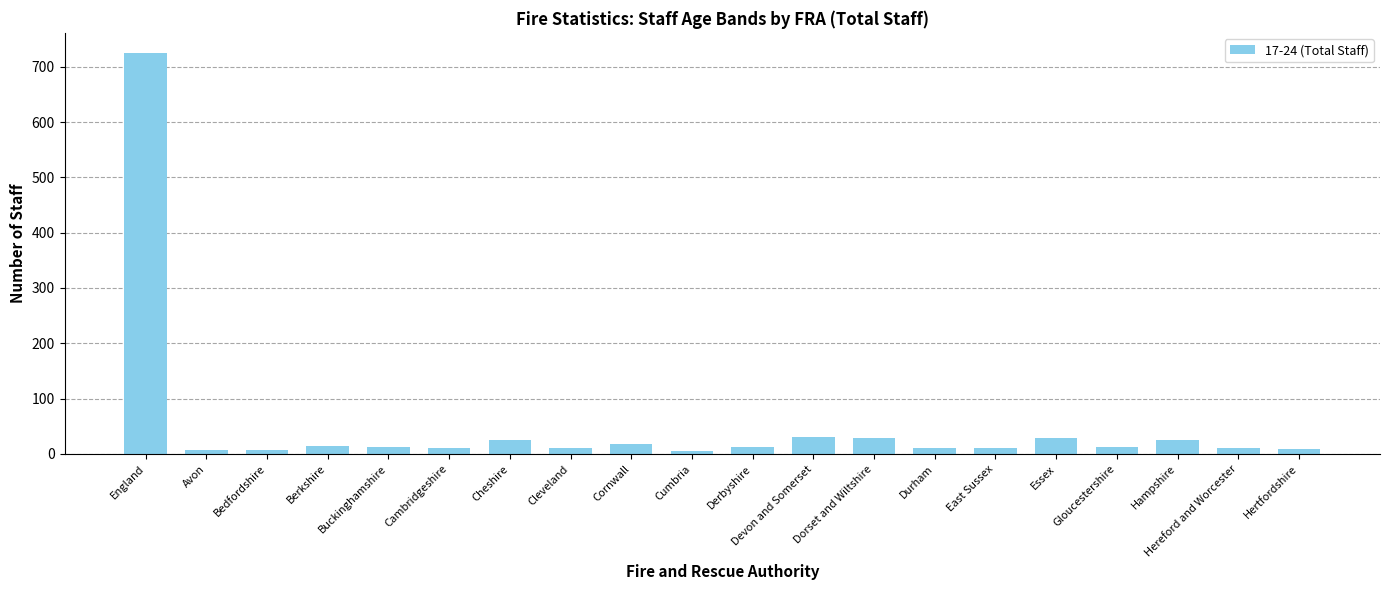

What is the change in value from Cambridgeshire to Cornwall?

+6